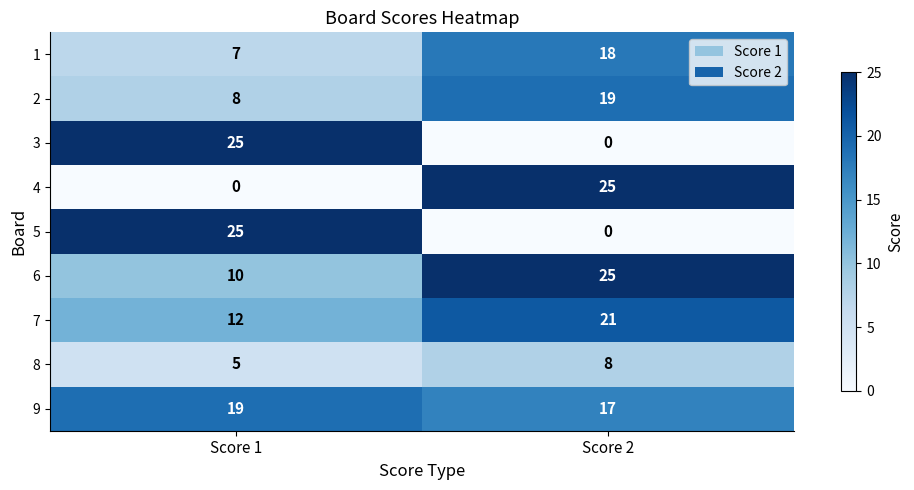

What is the total value across all series at Score 2?

133